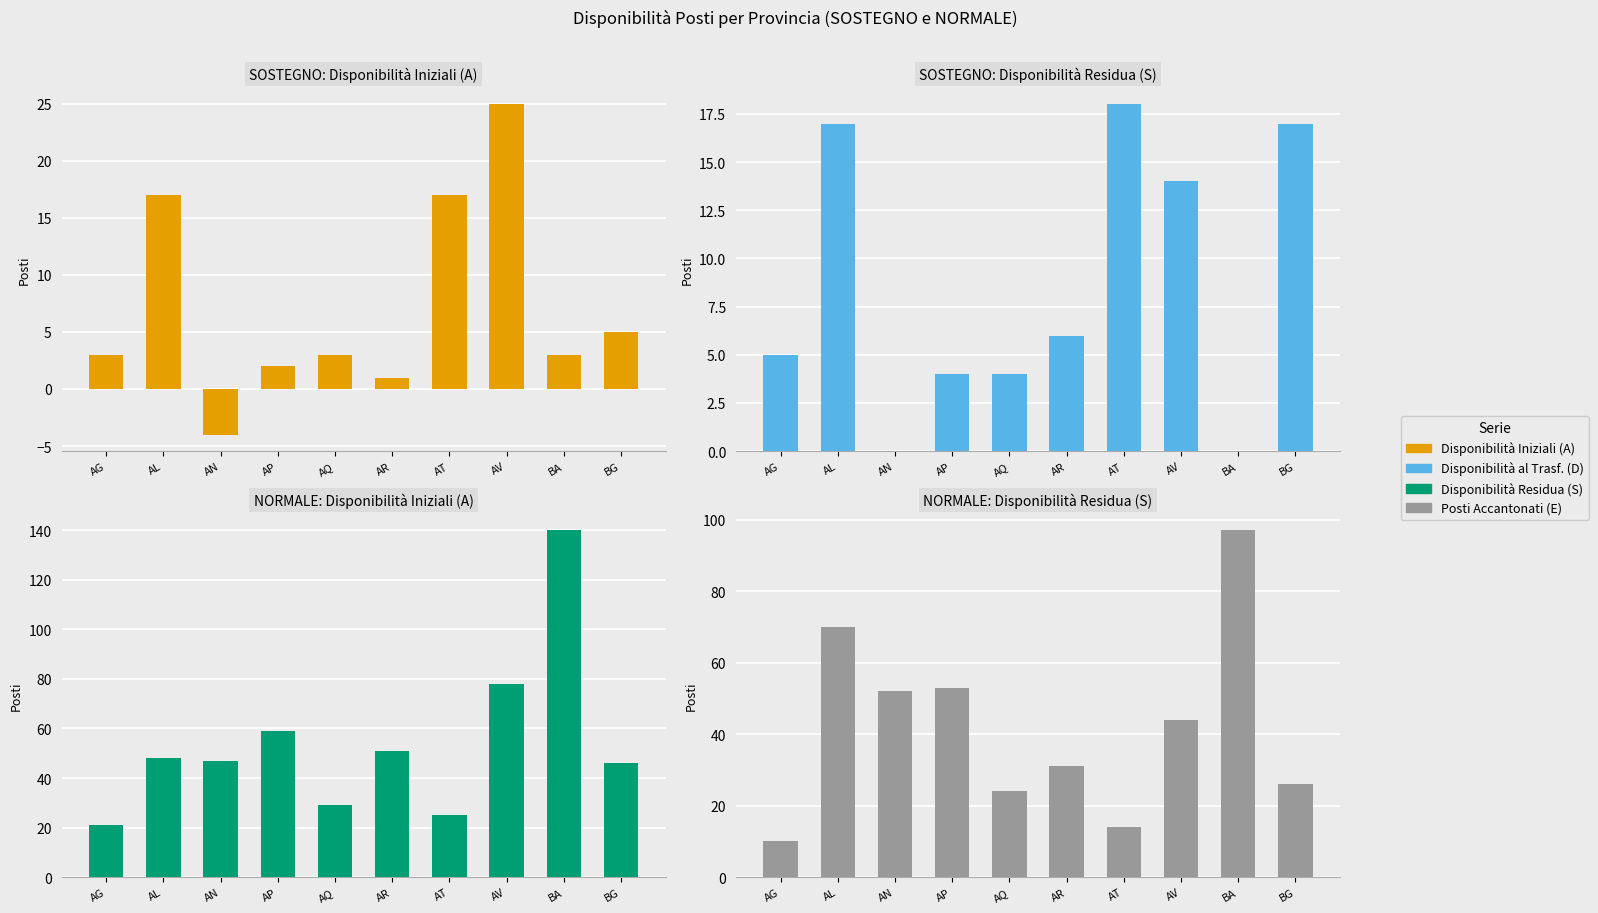

Which has a higher value, BA or AT?

AT